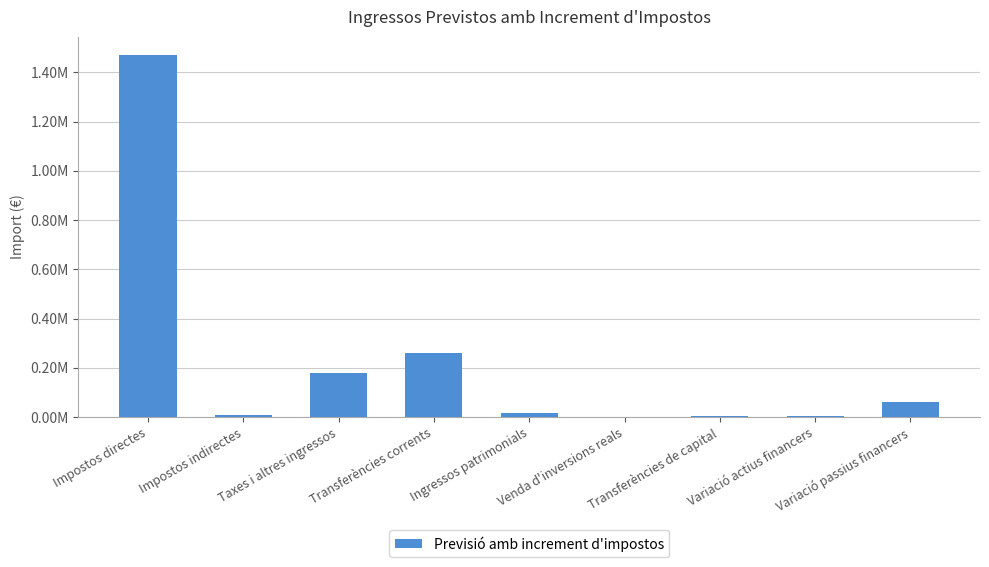

Reading left to right, transcribe all the data shown in this chart.

Impostos directes=1471277.6	Impostos indirectes=6010.1	Taxes i altres ingressos=180303.6	Transferències corrents=258435.2	Ingressos patrimonials=15025.3	Venda d'inversions reals=859.5	Transferències de capital=5409.1	Variació actius financers=4748.0	Variació passius financers=60101.2